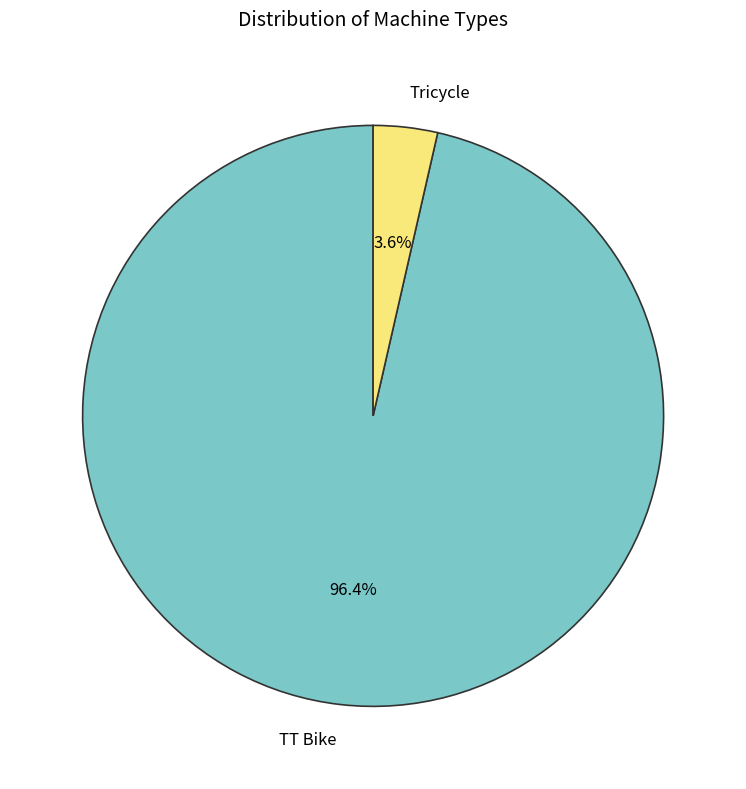

To the nearest percent, what is the difference between the largest and smallest slice percentages?

93%